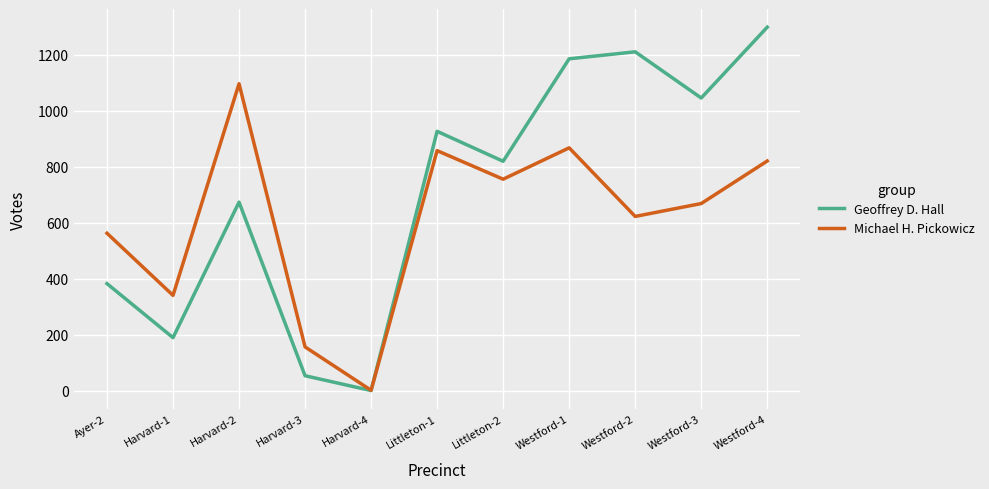

Which series changed the most between Harvard-4 and Littleton-2?

Geoffrey D. Hall